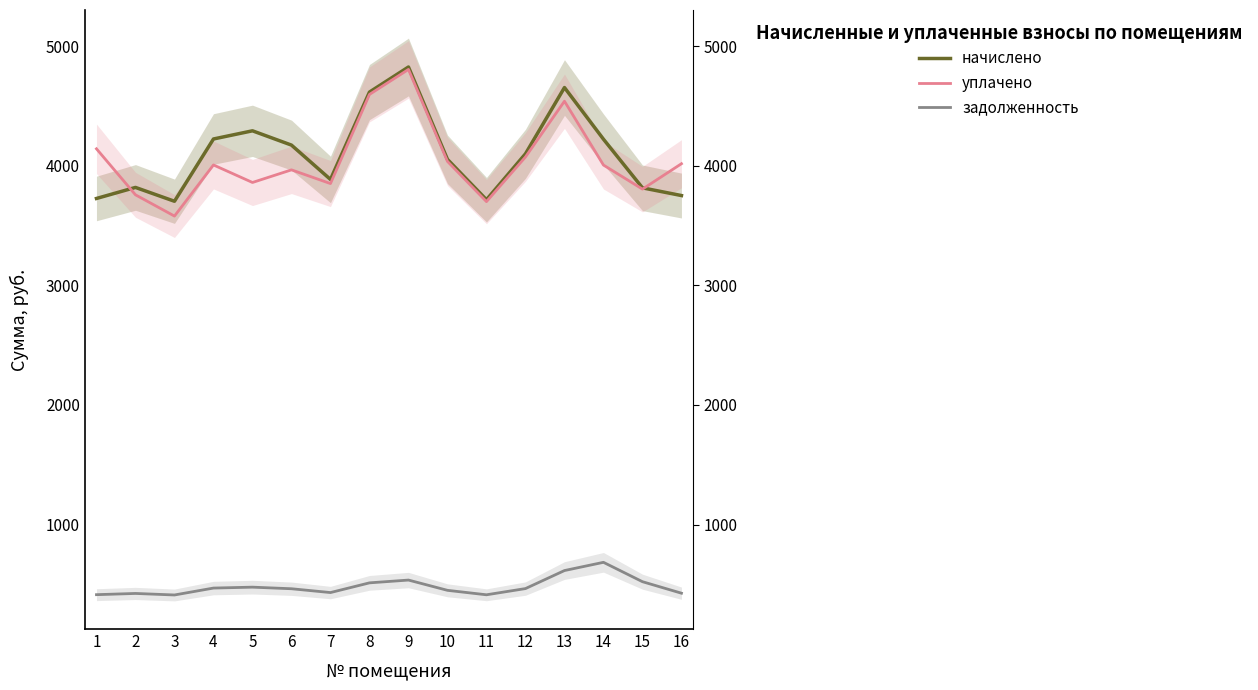

Is it true that начислено equals 1946.2 at 1?

False